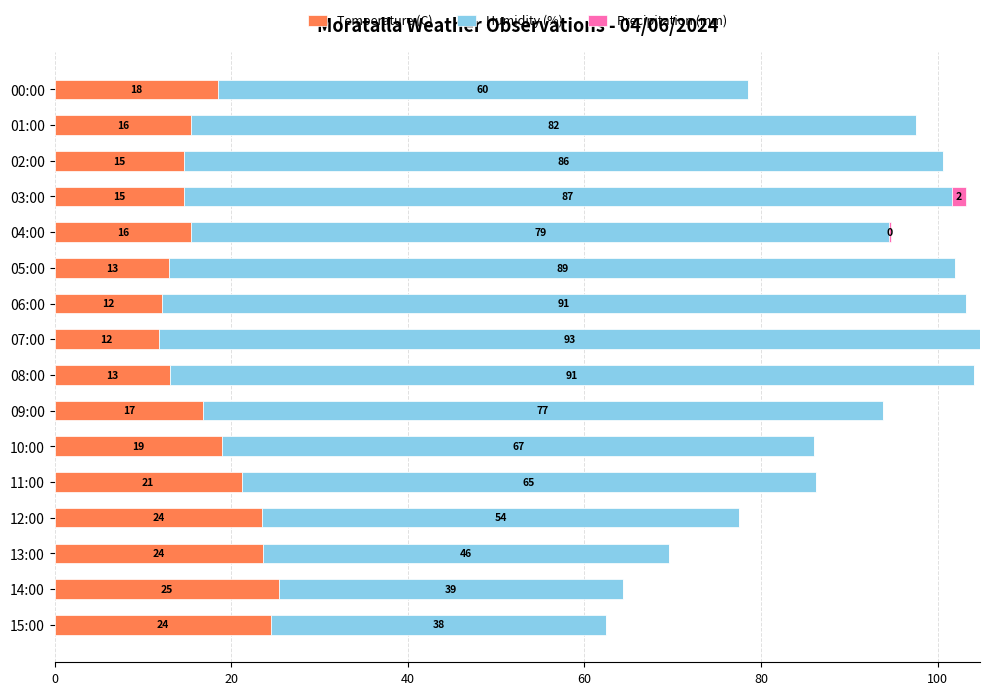

What is the highest value of the Temperature (C) series?

25.4